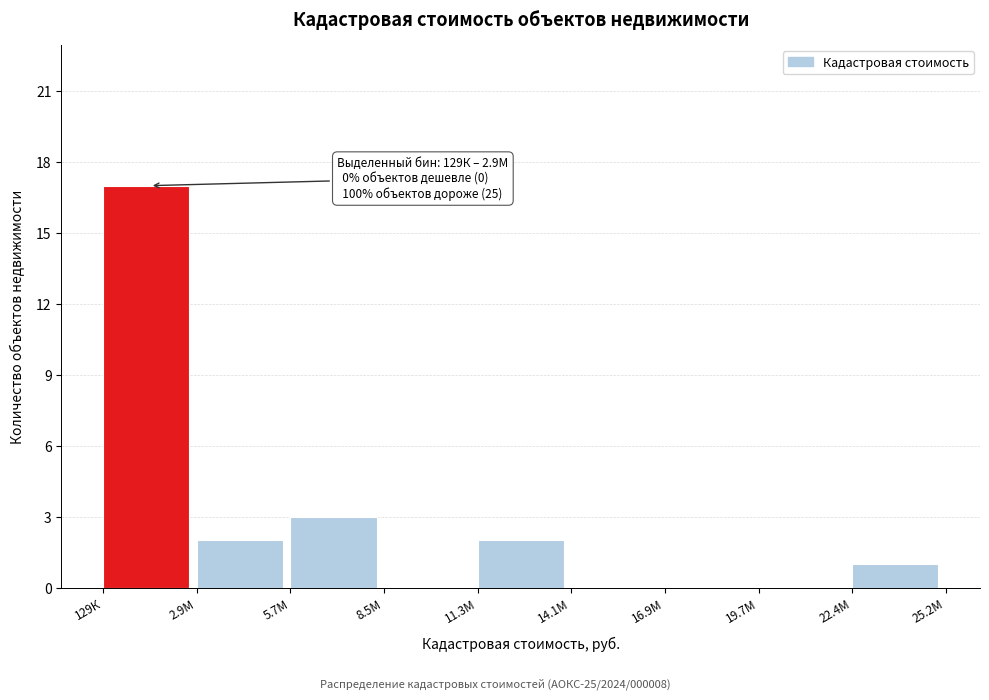

Reading left to right, extract all data points from this chart.

129К=17	2.9М=2	5.7М=3	8.5М=0	11.3М=2	14.1М=0	16.9М=0	19.7М=0	22.4М=1